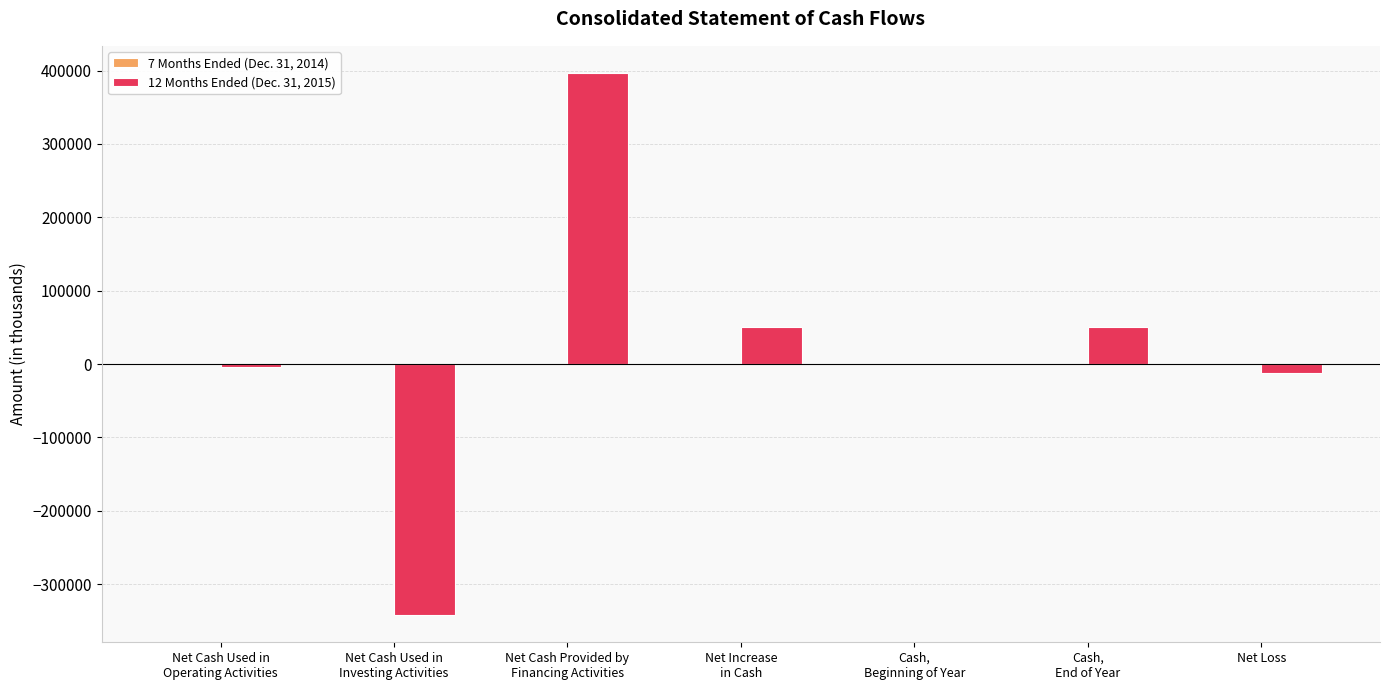

What is the maximum value shown in the chart?

396885